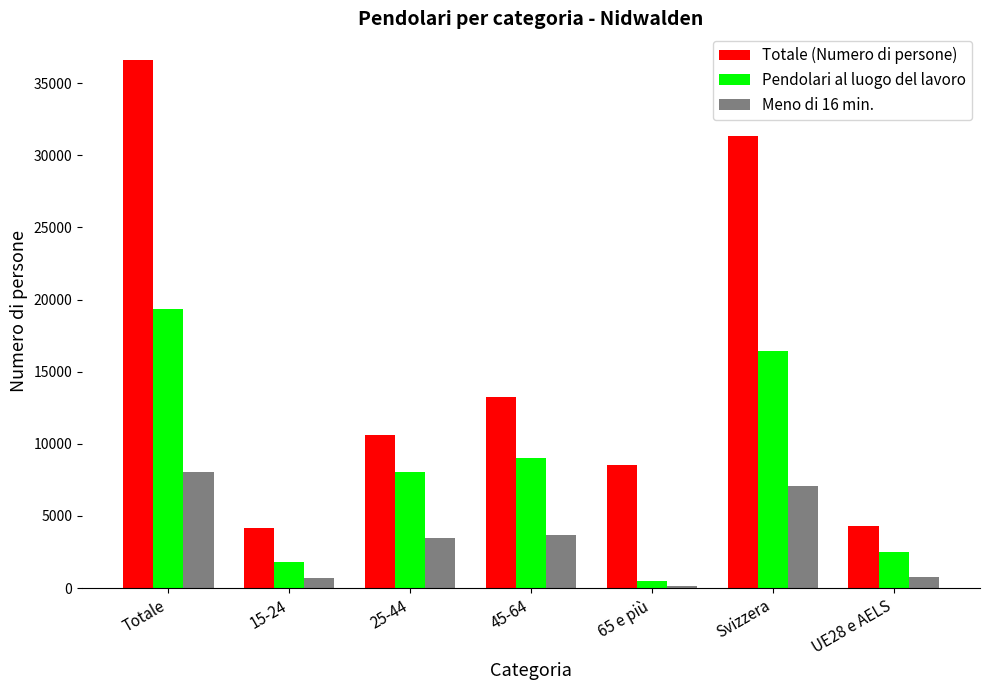

Which label corresponds to the smallest value in the chart?

65 e più